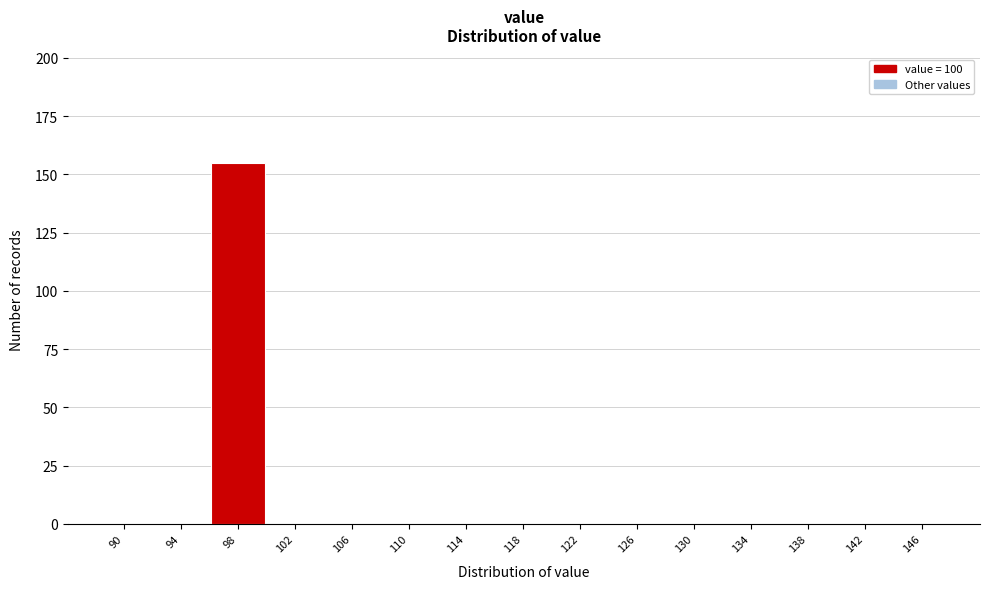

Reading right to left, what are all the values shown in this chart?

146=0	142=0	138=0	134=0	130=0	126=0	122=0	118=0	114=0	110=0	106=0	102=0	98=155	94=0	90=0